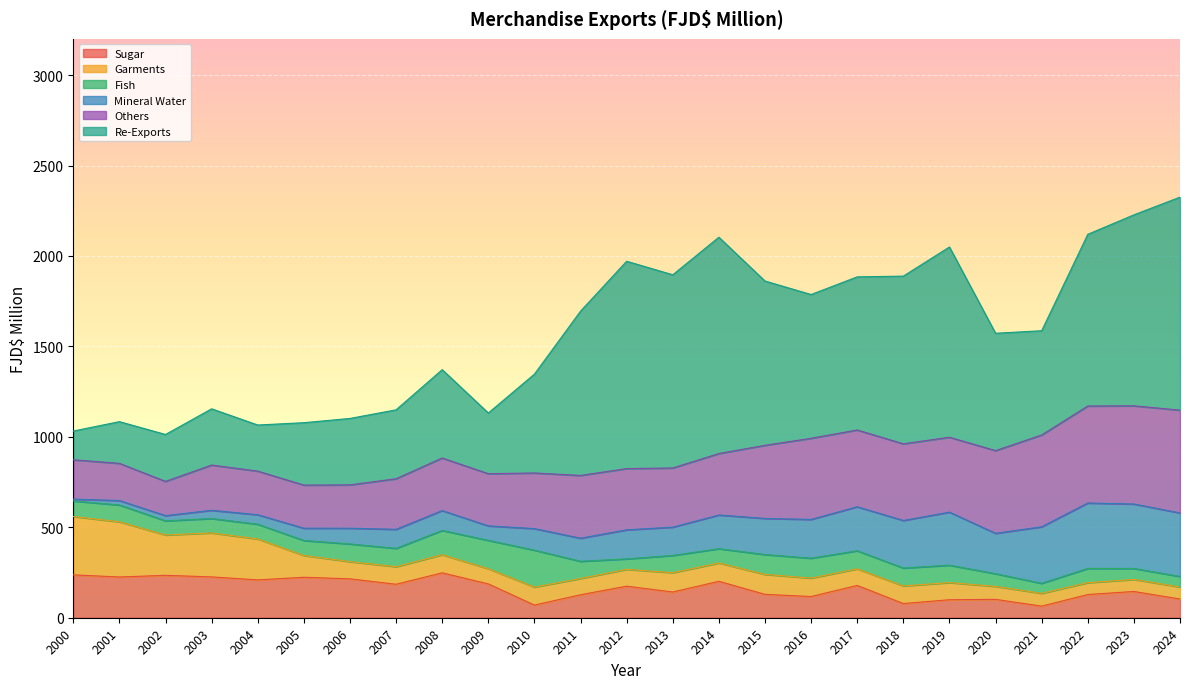

What is the highest value of the Mineral Water series?

361.8